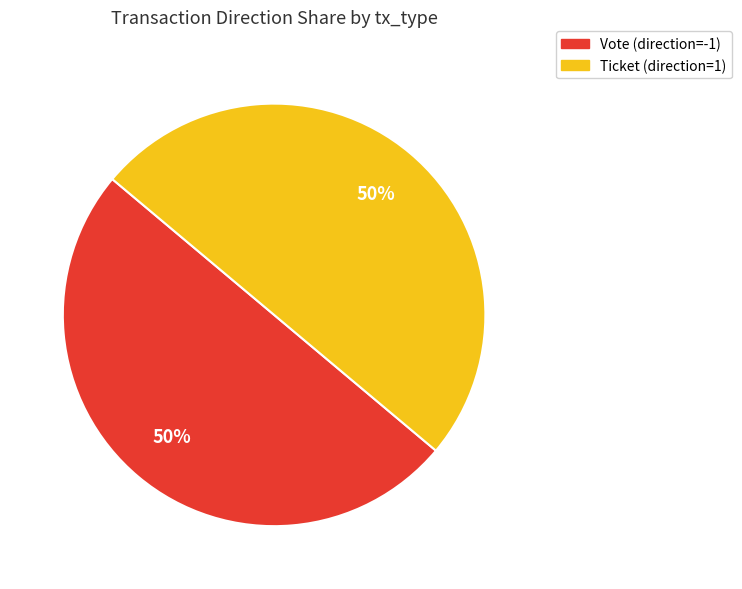

To the nearest percent, what is the combined percentage of Vote (direction=-1) and Ticket (direction=1)?

100%